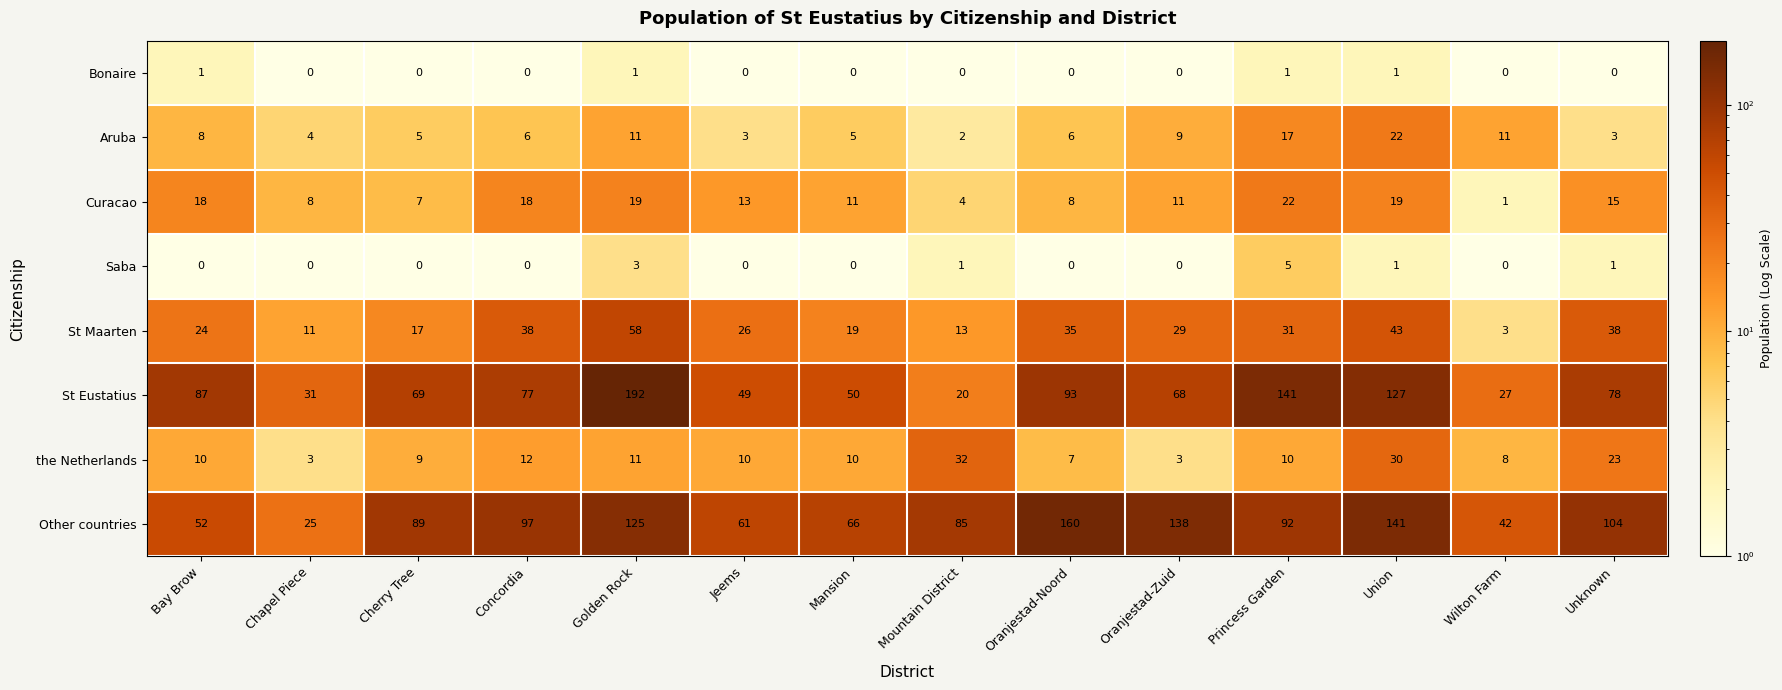

How many values in the the Netherlands series are below 10?

5